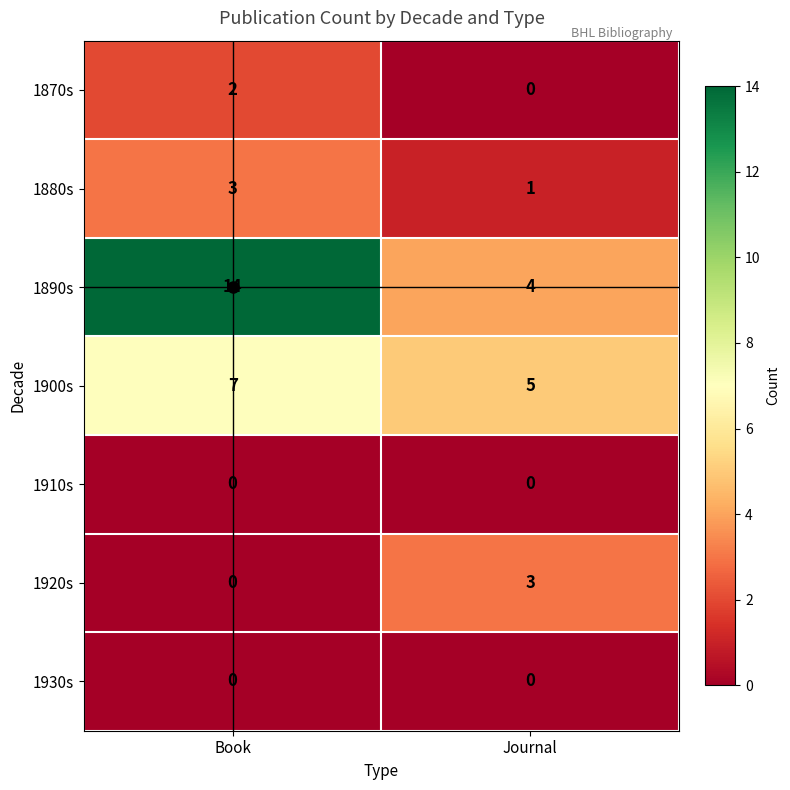

Which series changed the most between Book and Journal?

1890s